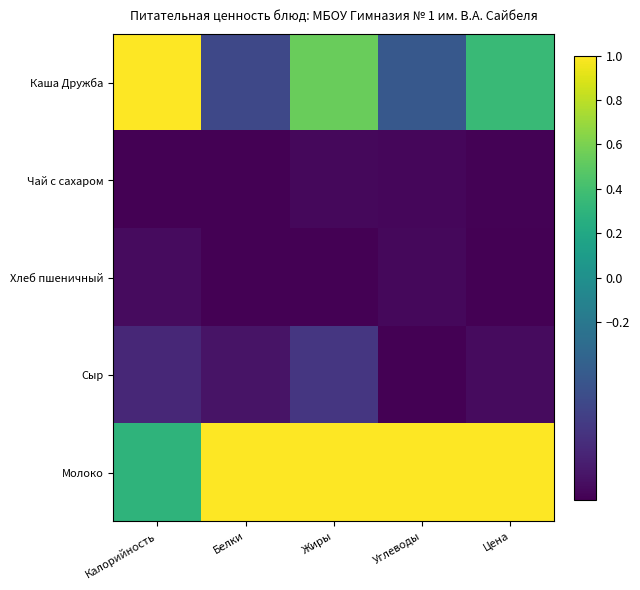

At how many categories does at least one series exceed 0?

5